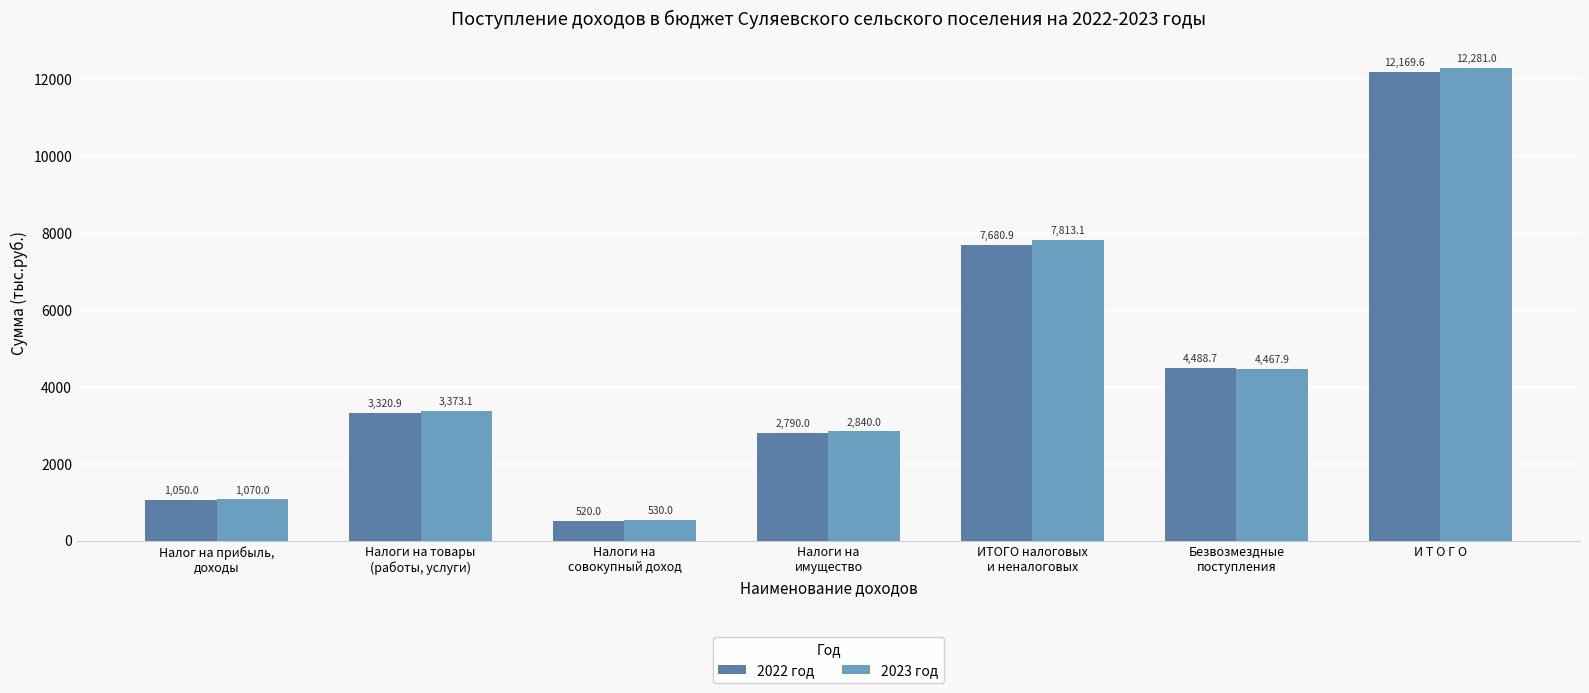

What is the label of the 3rd bar from the left?

Налоги на
совокупный доход